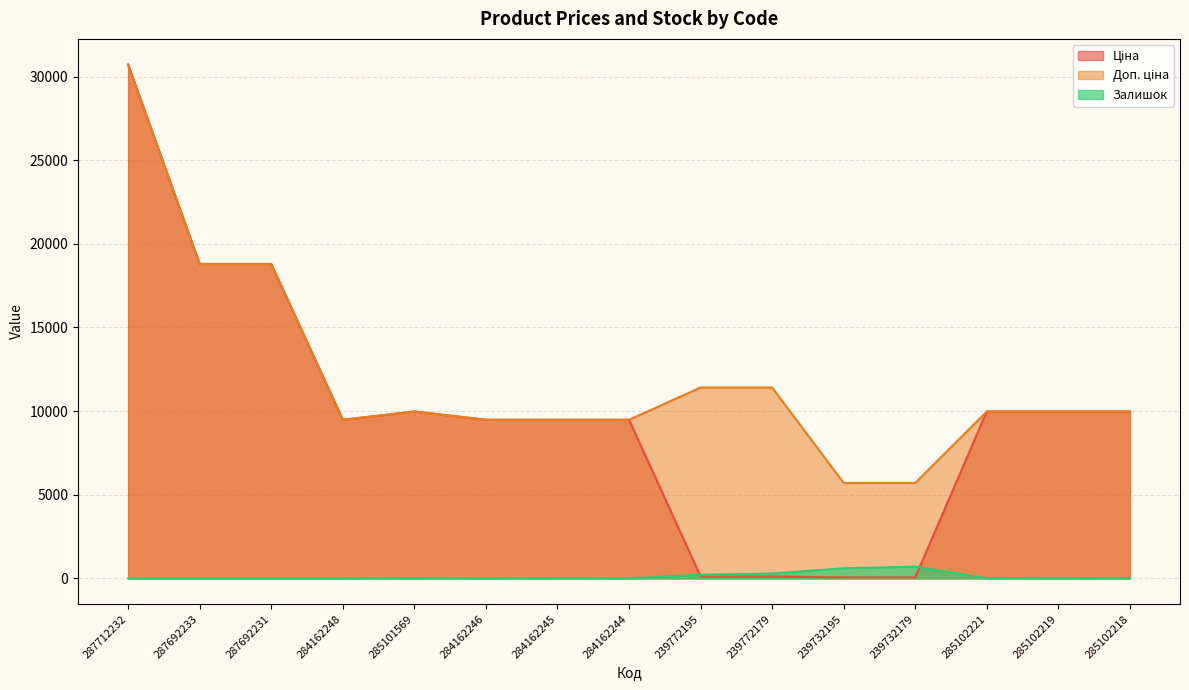

Reading right to left, extract all data points from this chart.

Ціна: 9975.0	9975.0	9975.0	57.0	57.0	114.1	114.1	9480.1	9480.1	9480.1	9975.0	9480.1	18796.8	18796.8	30717.1
Доп. ціна: 9975.0	9975.0	9975.0	5705.0	5705.0	11410.0	11410.0	9480.1	9480.1	9480.1	9975.0	9480.1	18796.8	18796.8	30717.1
Залишок: 3.0	9.0	11.0	702.0	601.0	290.0	218.0	0.0	8.0	0.0	7.0	0.0	0.0	0.0	0.0